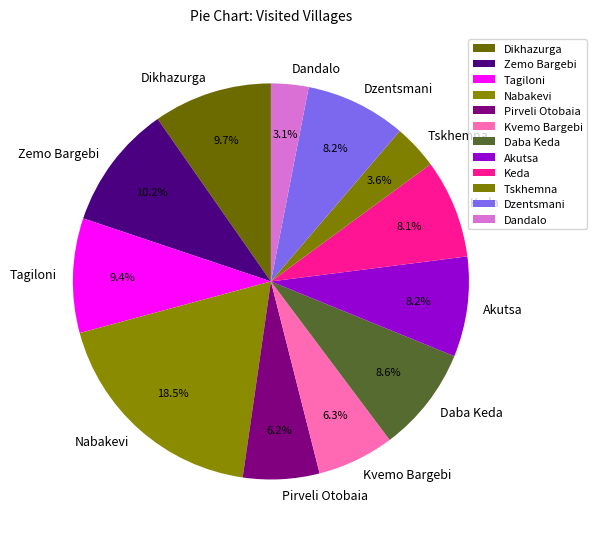

Which category has the biggest portion of the pie?

Nabakevi